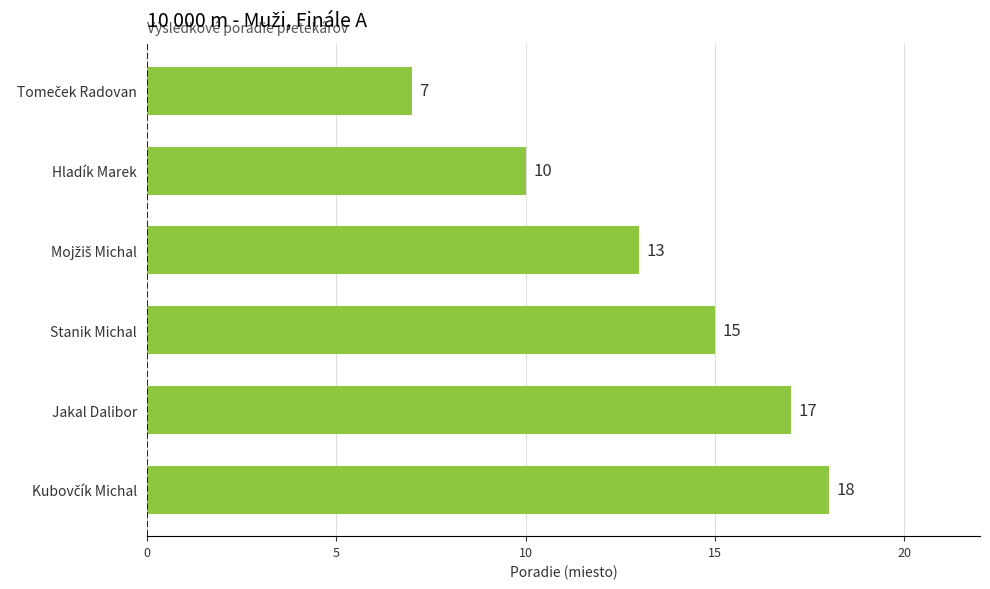

Read the value at Jakal Dalibor.

17